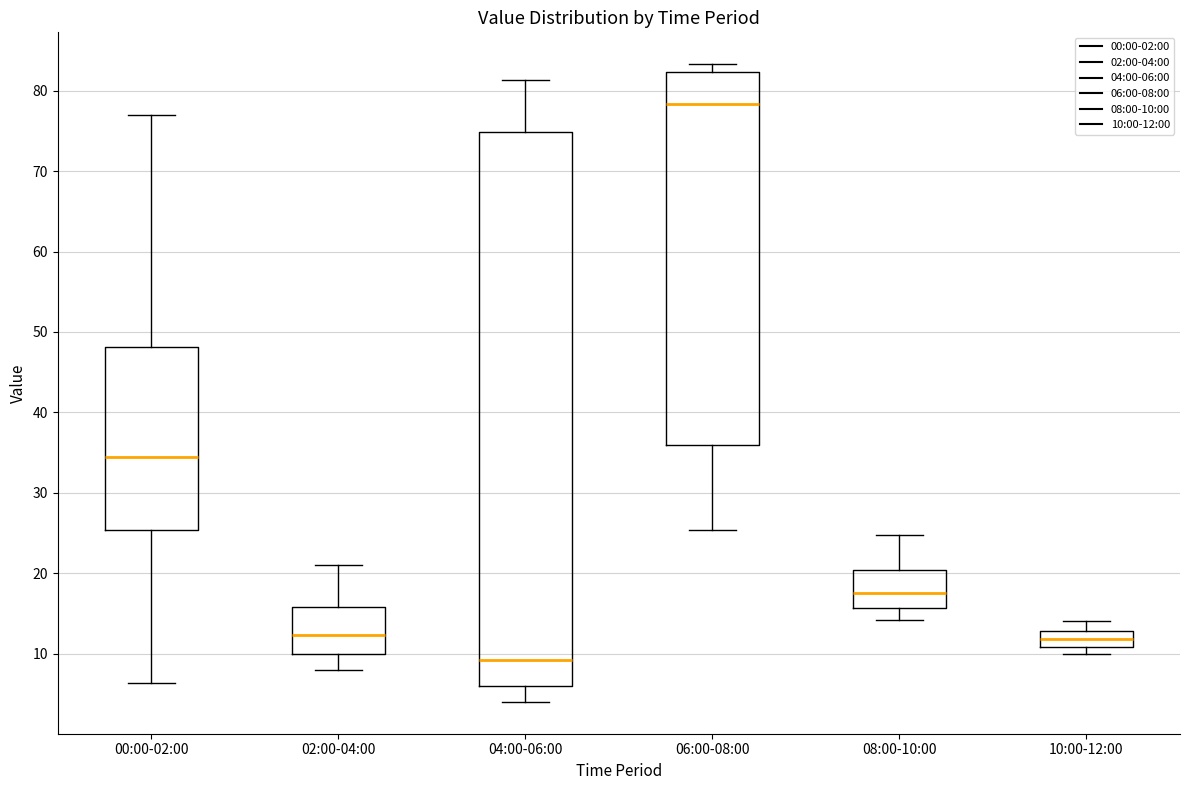

Where does the lower whisker of the box for 04:00-06:00 end on the y-axis? The values are not printed on the chart, so give them approximately, as read against the axis.

4